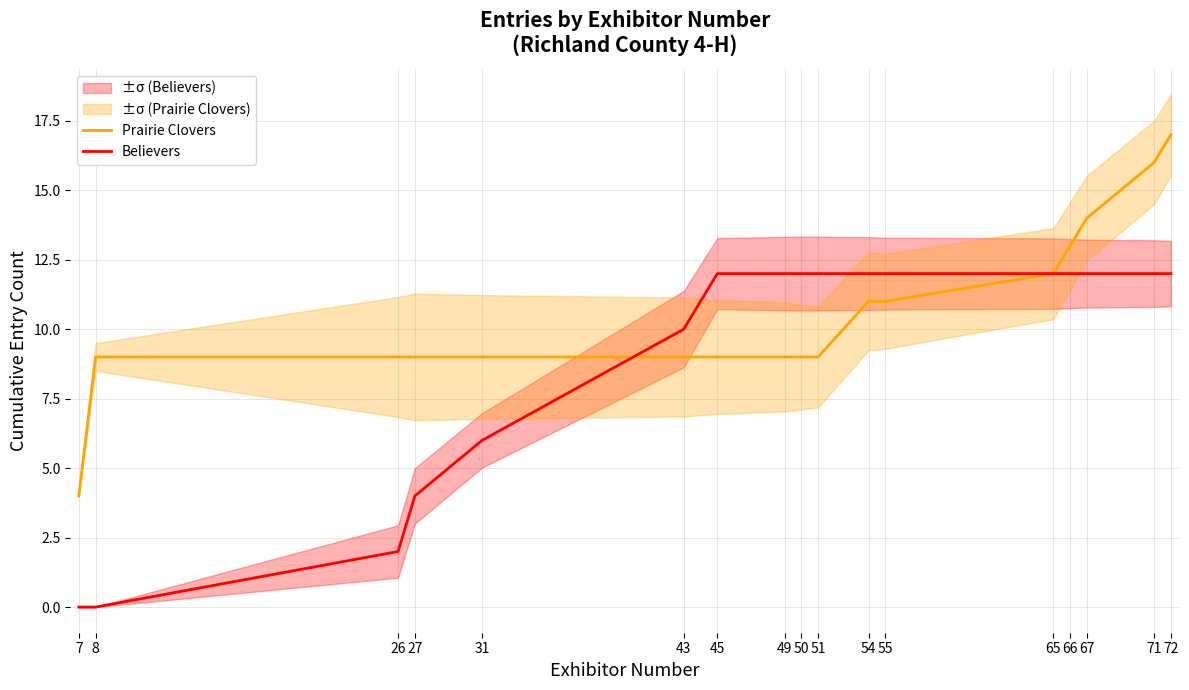

True or false: Prairie Clovers has a value of 9 at 45.

True